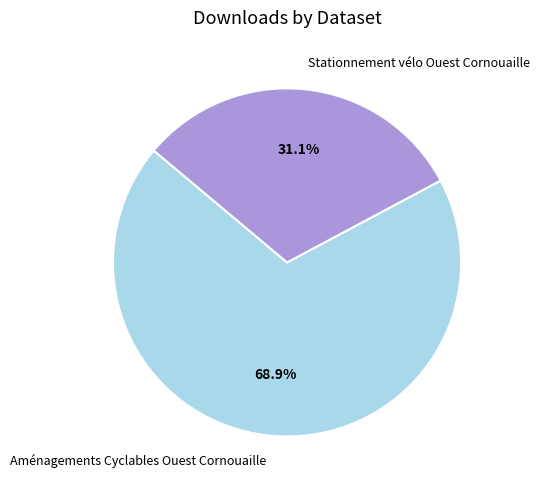

How many segments does this pie chart have?

2